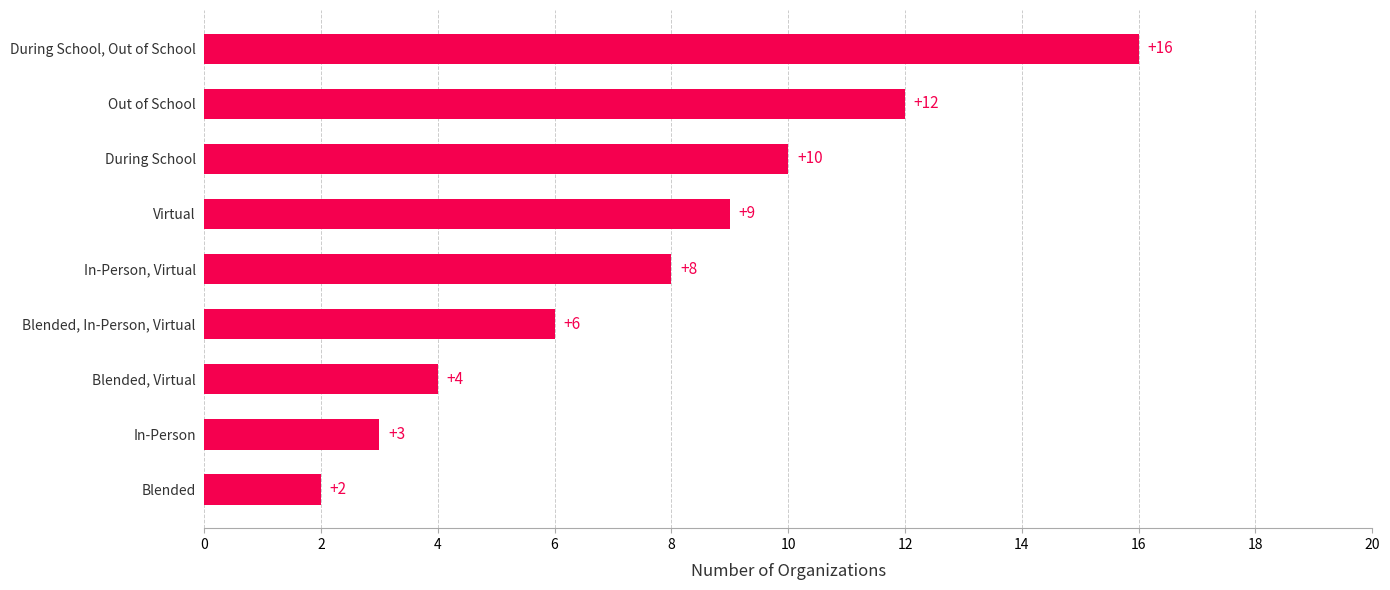

List the labels in order of value, largest first.

During School, Out of School, Out of School, During School, Virtual, In-Person, Virtual, Blended, In-Person, Virtual, Blended, Virtual, In-Person, Blended